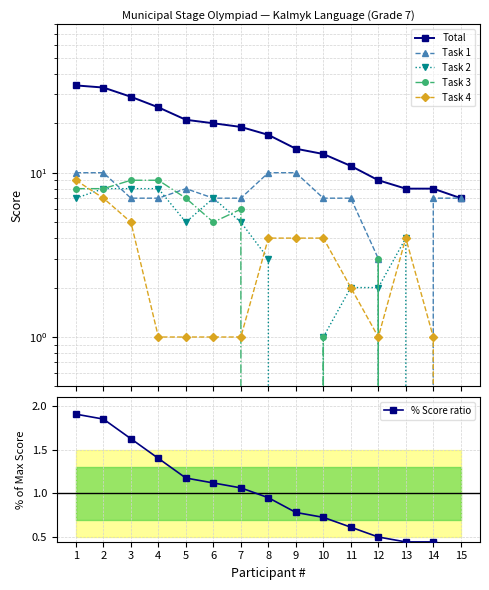

What are all the series names shown in the legend?

Total, Task 1, Task 2, Task 3, Task 4, % Score ratio